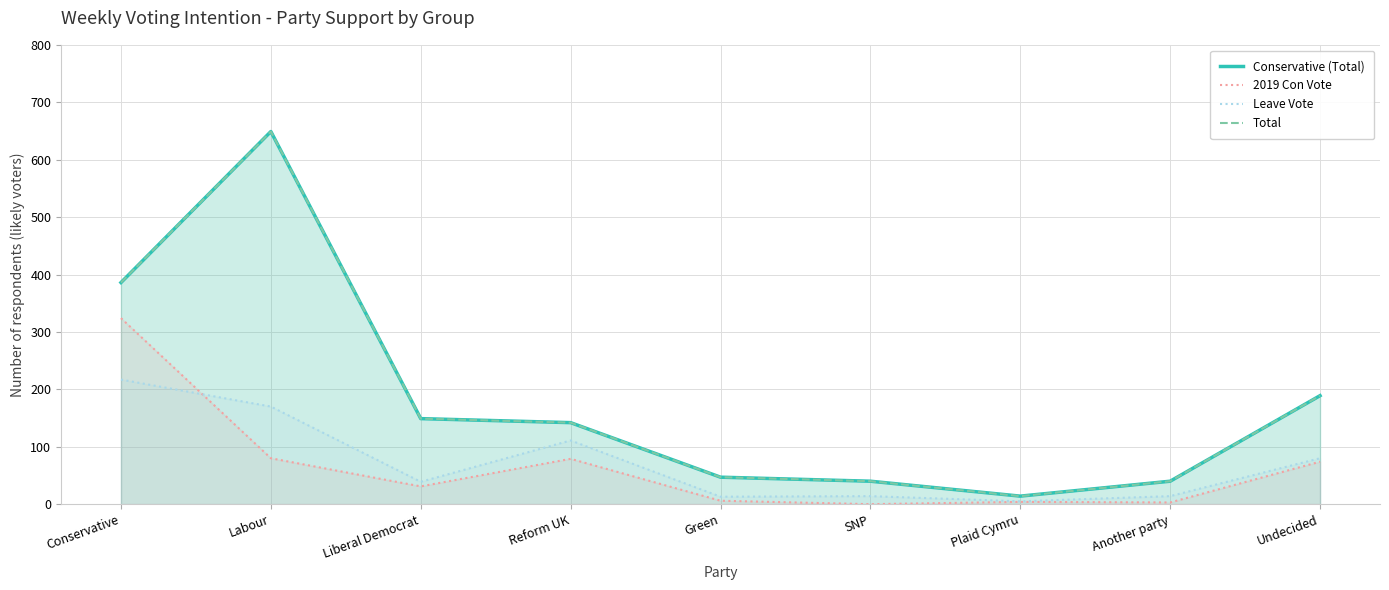

Which category has the lowest value in the Total series?

Plaid Cymru